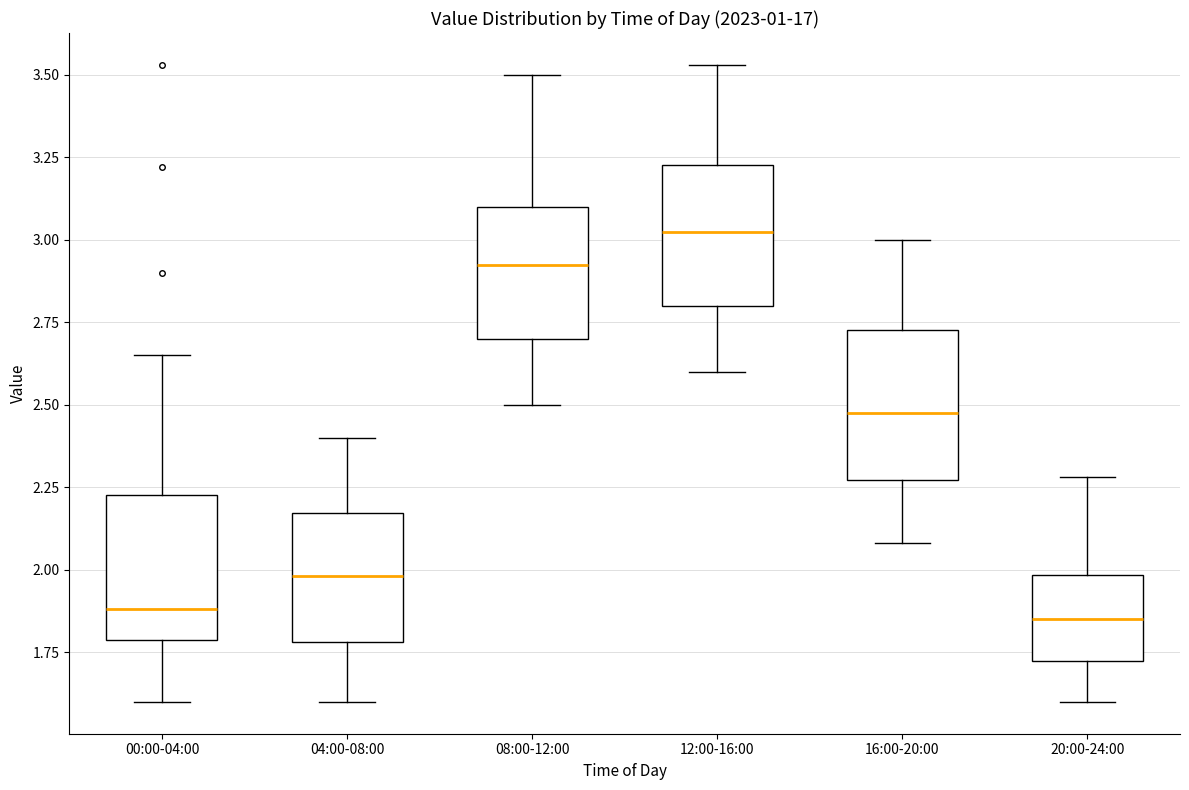

Which box has the highest median line?

12:00-16:00